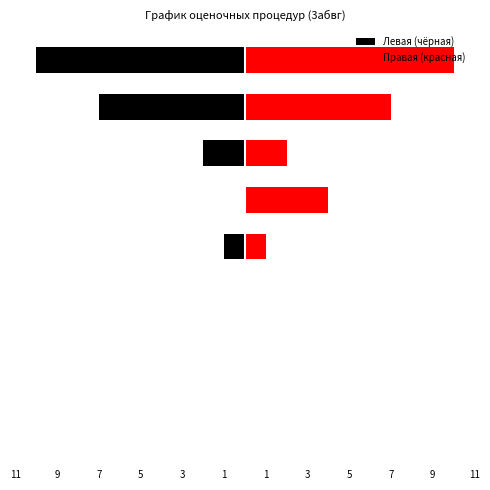

How many groups of bars are there?

9